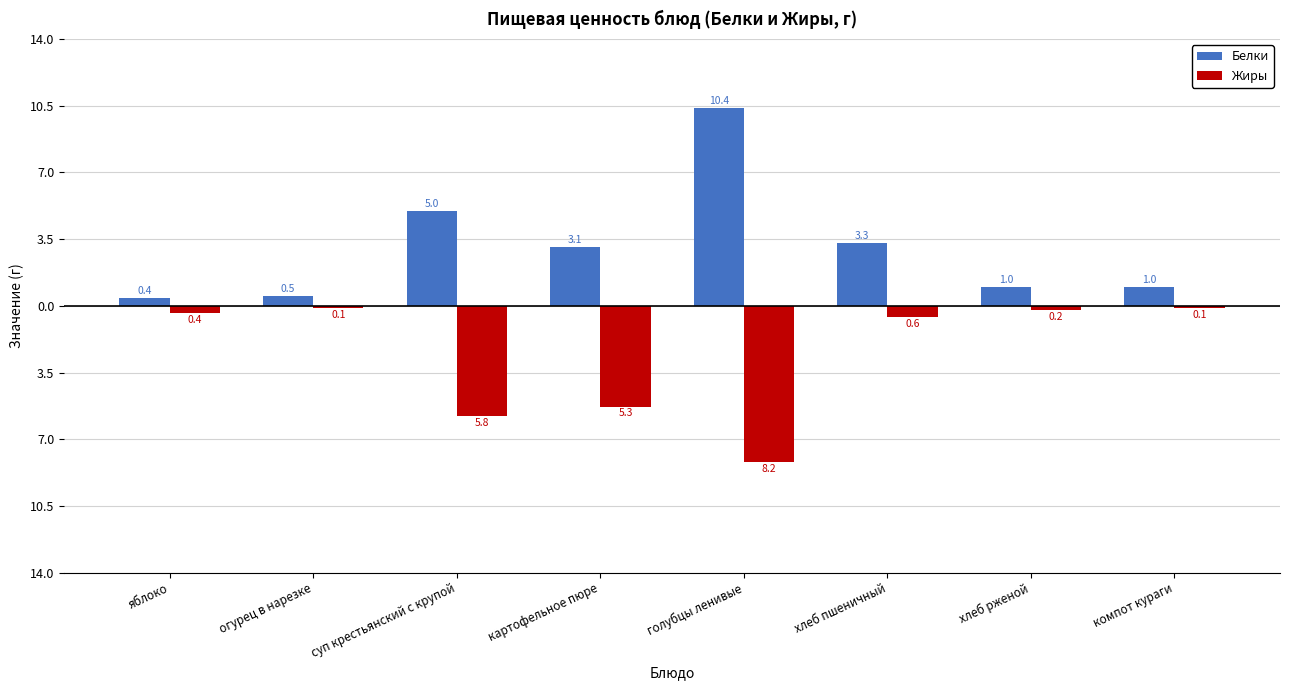

At which category does the chart reach its minimum across all series?

голубцы ленивые